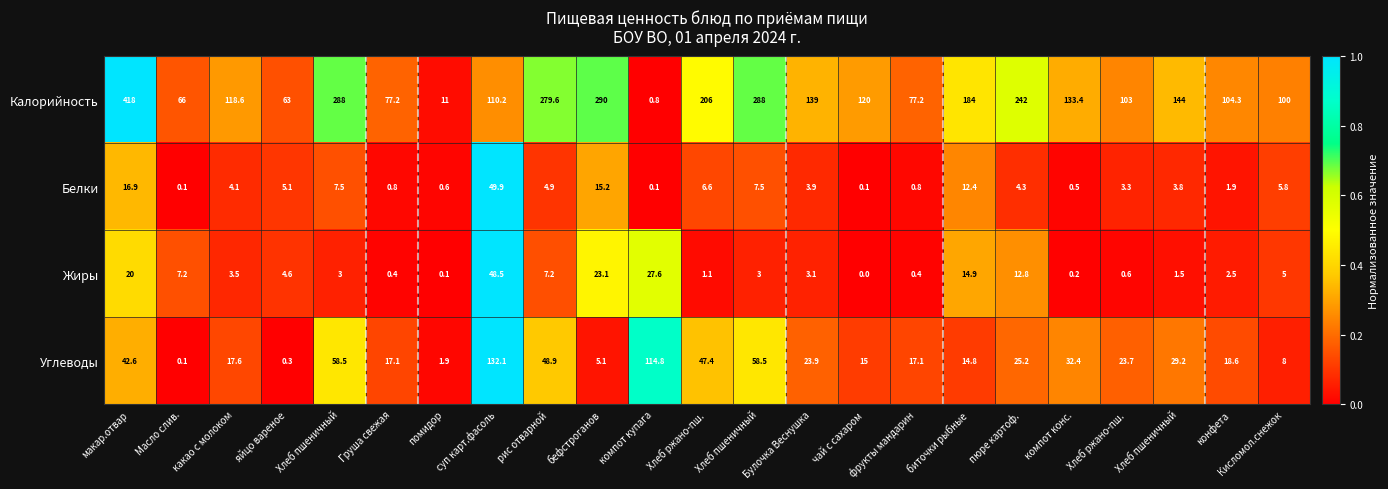

Rank the series at макар.отвар from lowest to highest value.

Белки, Жиры, Углеводы, Калорийность